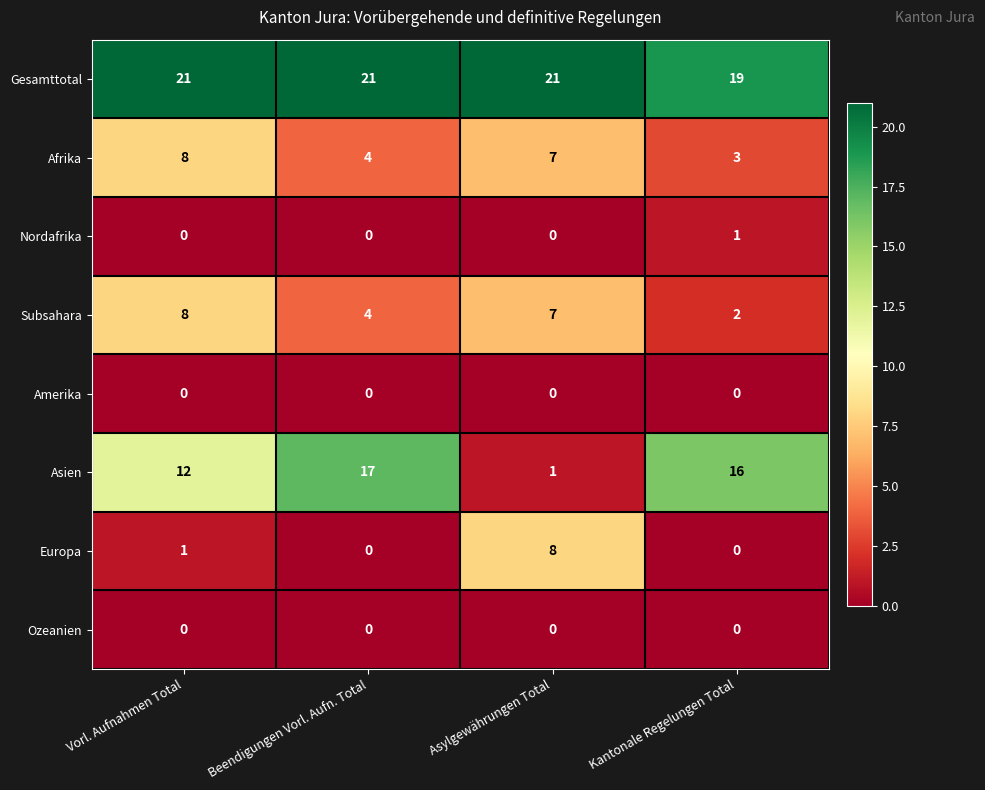

Which category has the highest value in the Subsahara series?

Vorl. Aufnahmen Total